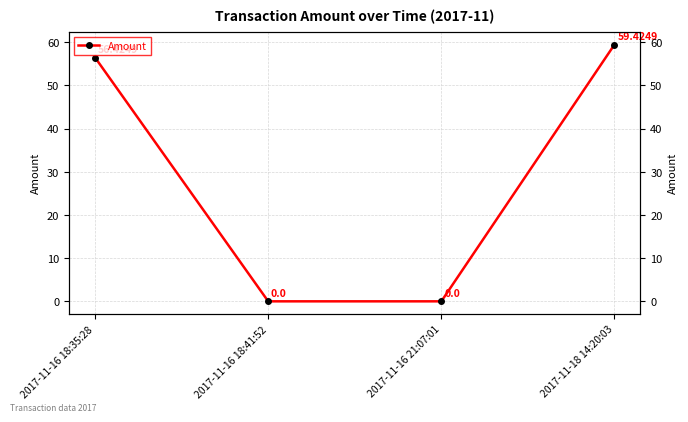

At which category does the chart reach its minimum across all series?

2017-11-16 18:41:52